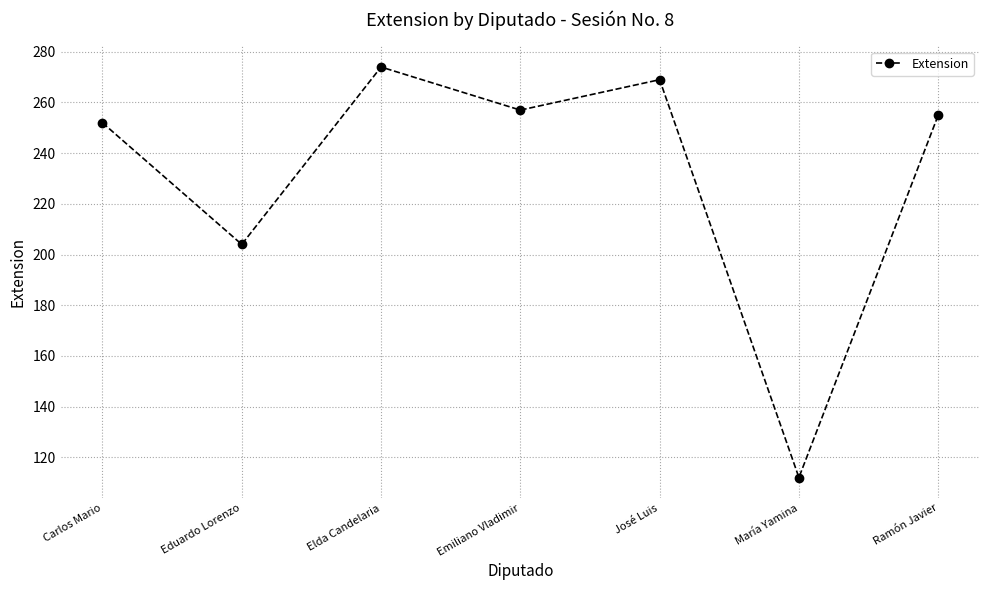

Where is the first local maximum?

Elda Candelaria